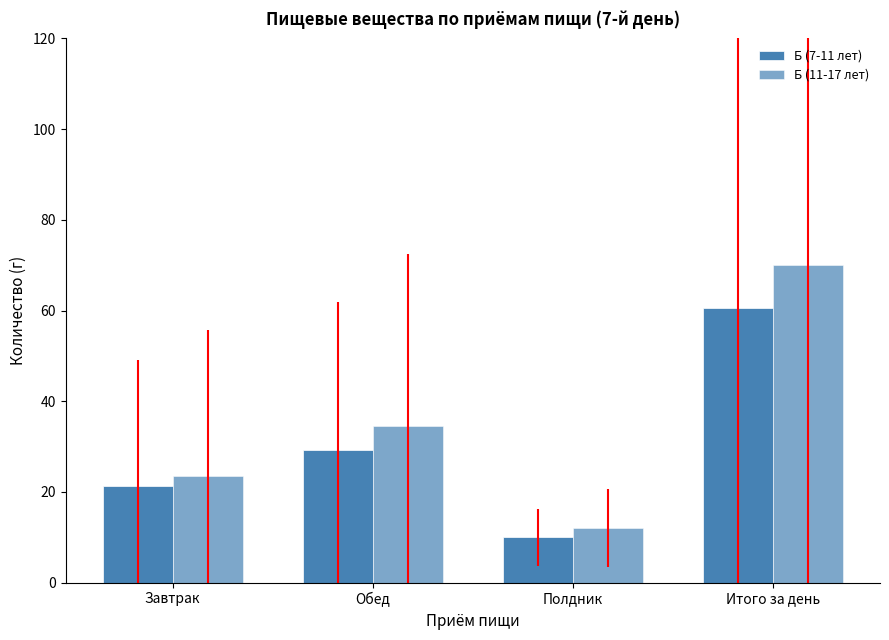

Where is Б (7-11 лет) nearest to the value 35?

Обед